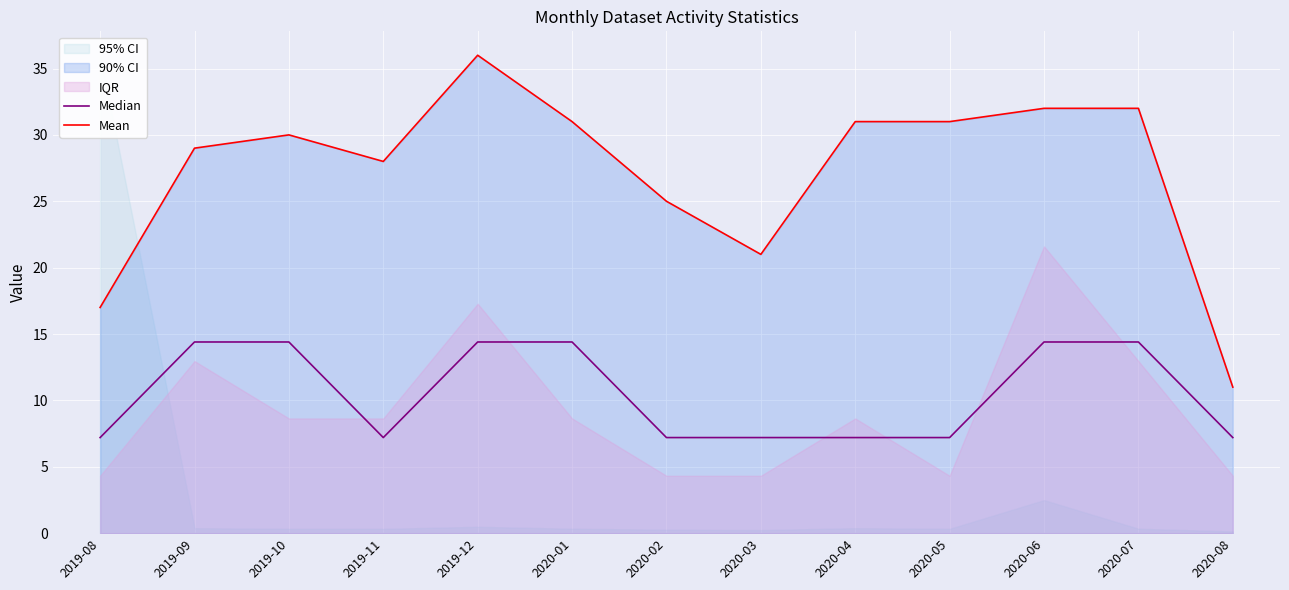

Is it true that Mean equals 31.0 at 2020-01?

True